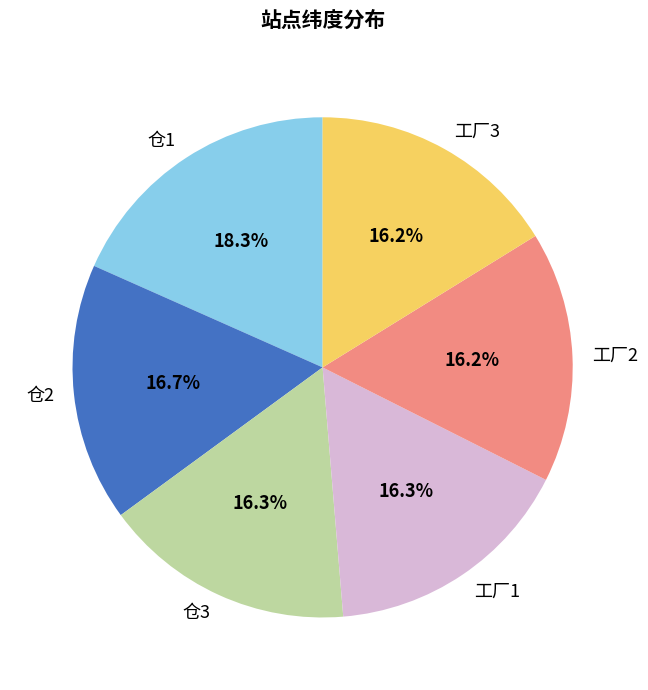

Is the sum of 工厂1 and 工厂2 greater than half?

No